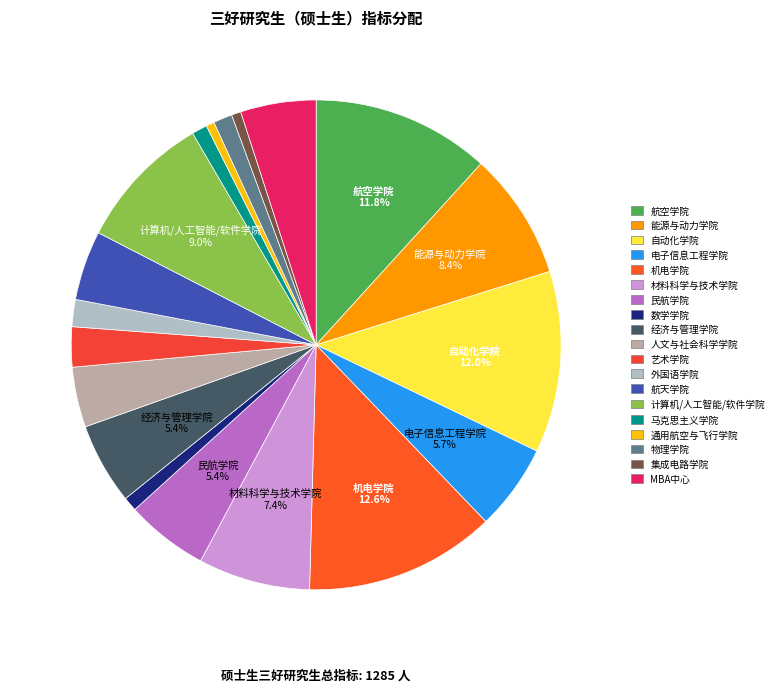

How many slices are in this pie chart?

19